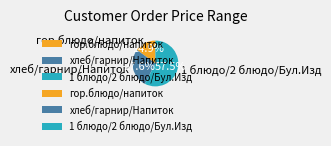

What is the total percentage of 1 блюдо/2 блюдо/Бул.Изд and гор.блюдо/напиток?

72.4%